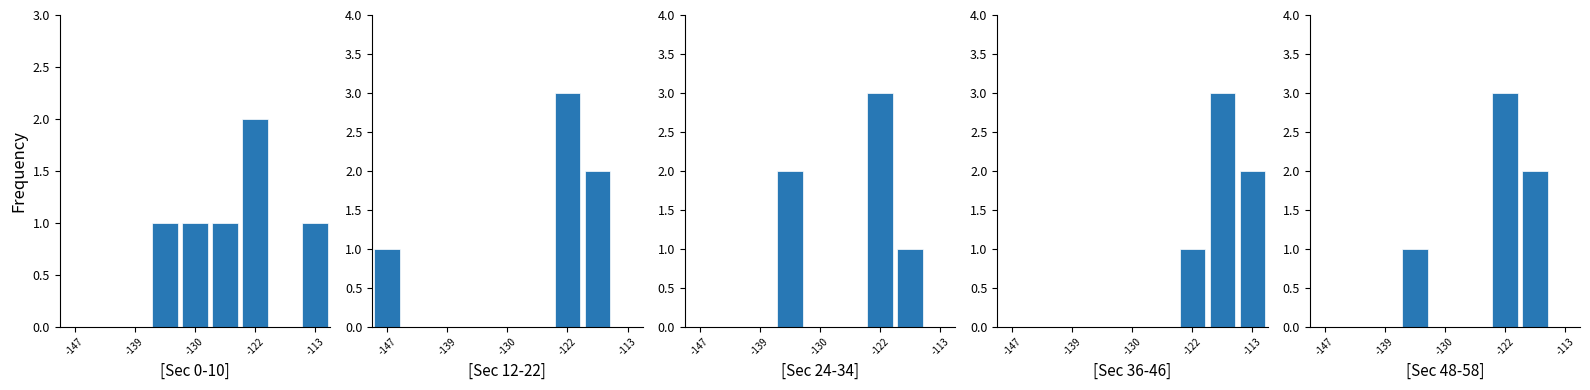

What is the maximum value for Sec 48-58?

3